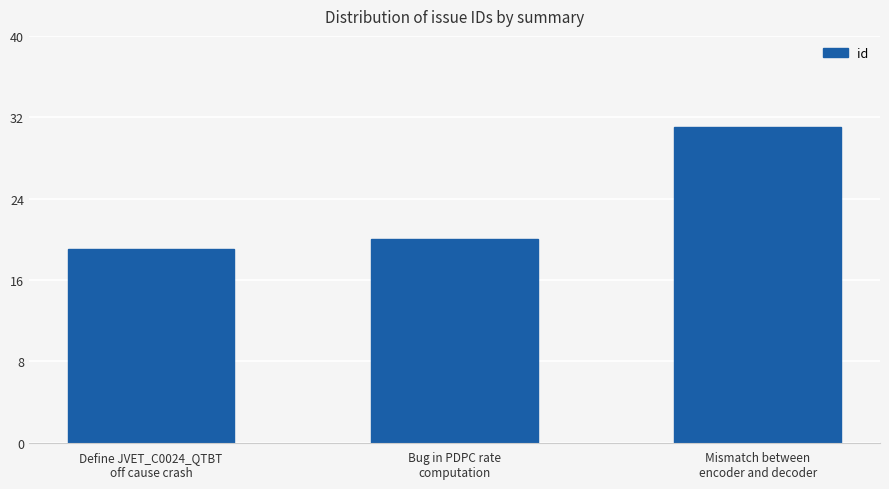

Rank the categories by value from lowest to highest.

Define JVET_C0024_QTBT
off cause crash, Bug in PDPC rate
computation, Mismatch between
encoder and decoder